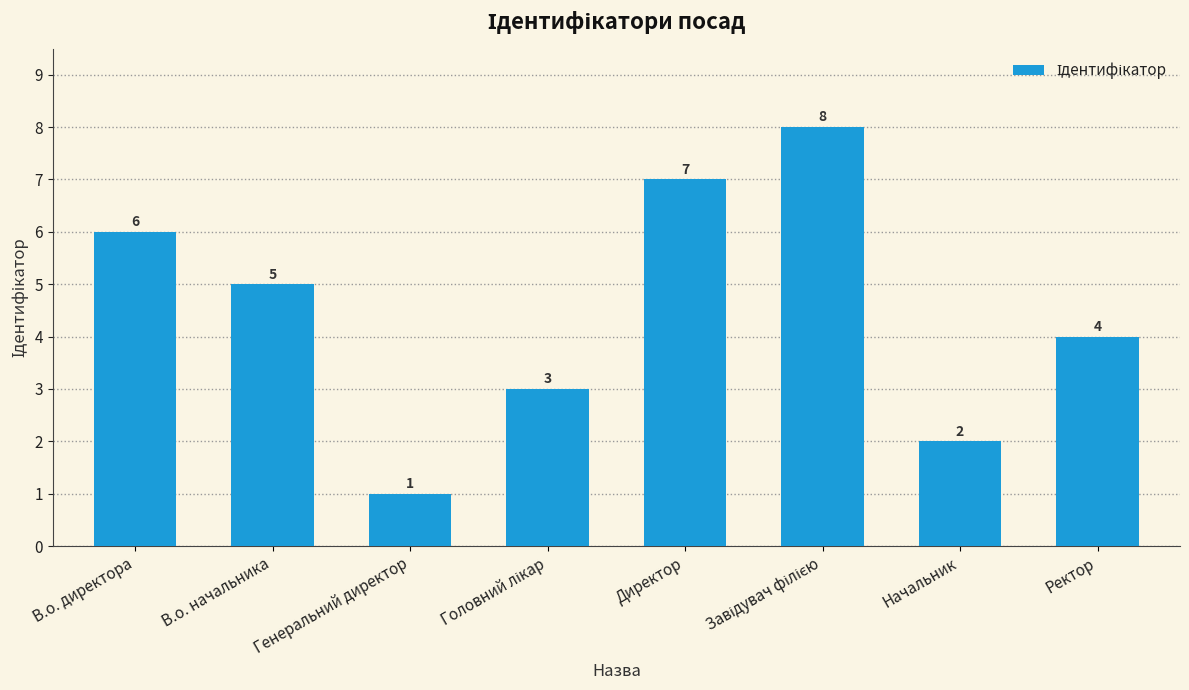

How many data points are less than 5?

4